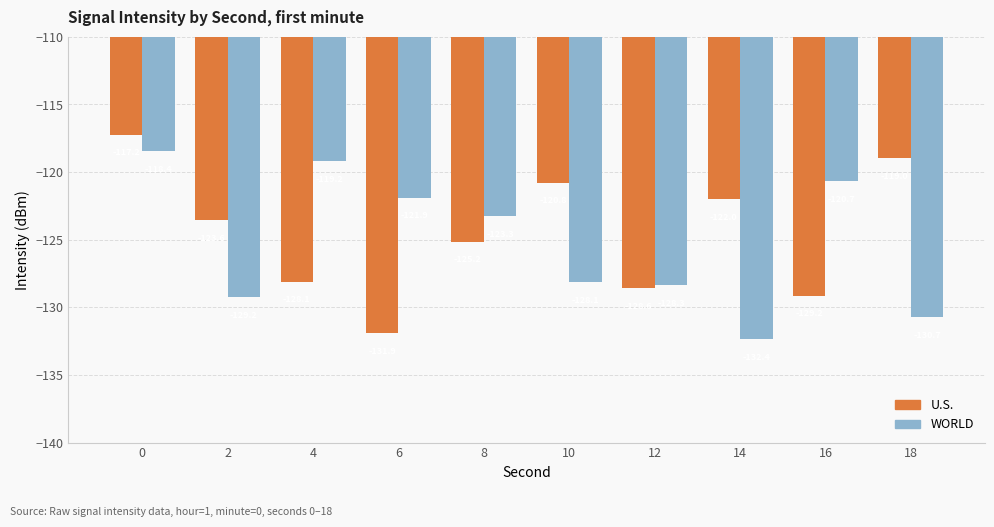

Which series changed the most between 4 and 18?

WORLD